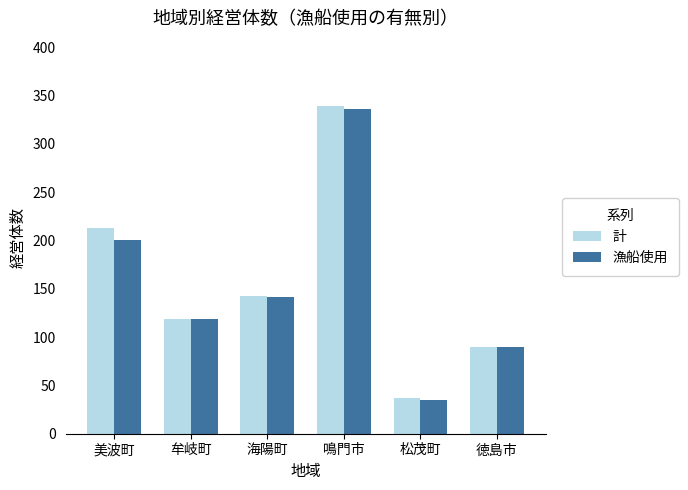

Between 鳴門市 and 松茂町, which series saw the biggest shift?

計